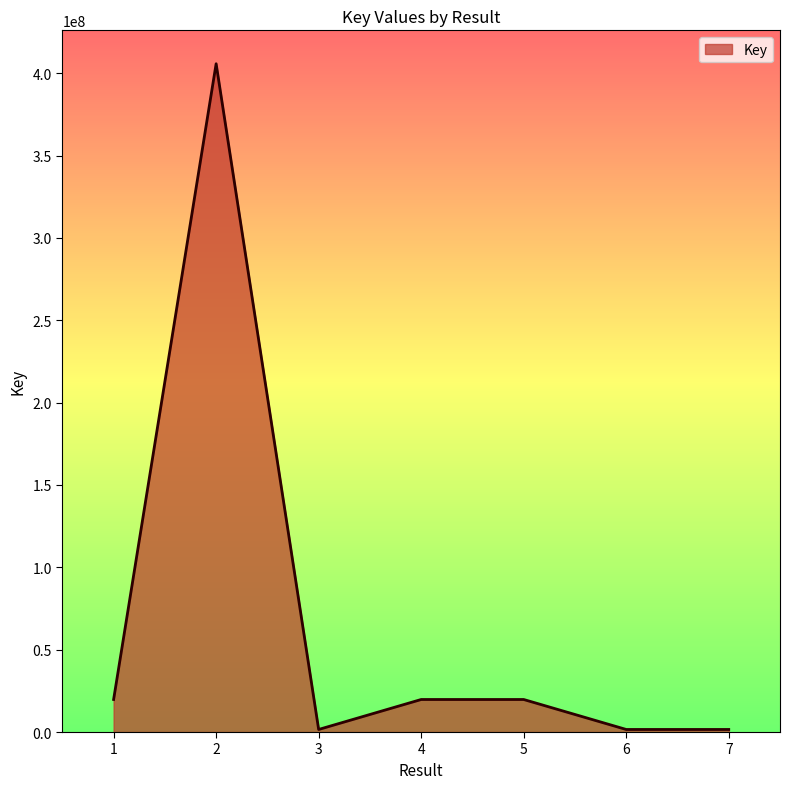

Between 2 and 7, which is larger?

2